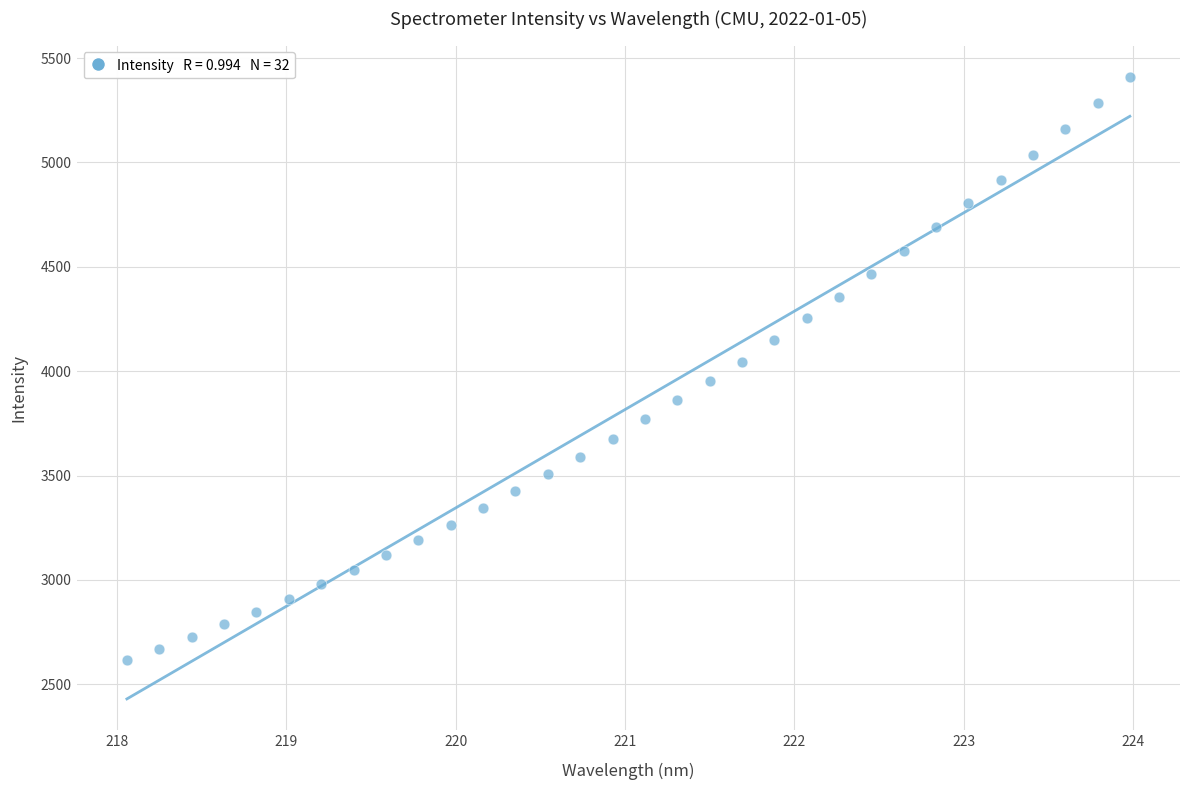

What is the range of X values (max minus min)?

5.9